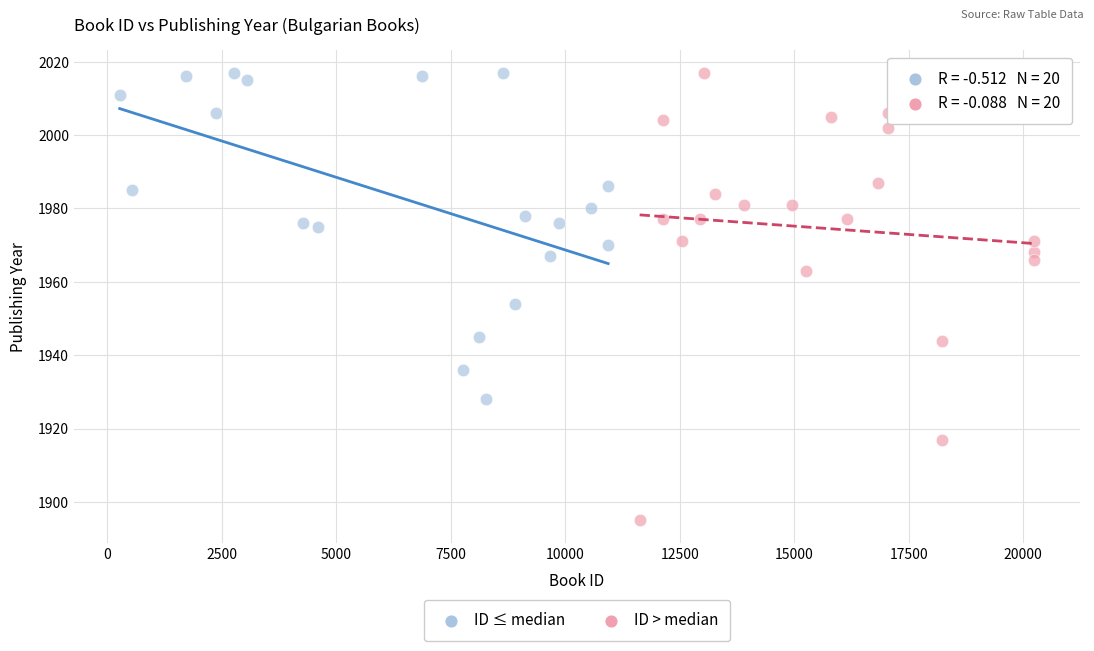

Which series contains the lowest Y value?

ID > median